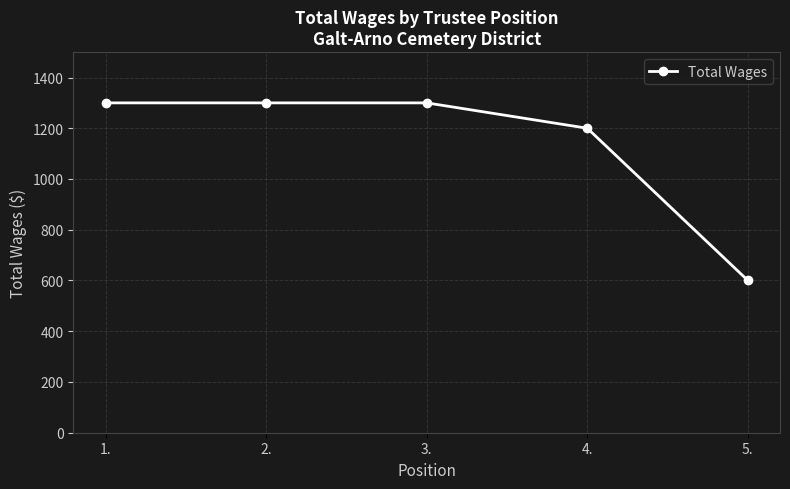

True or false: the data shows 1631 at 4..

False